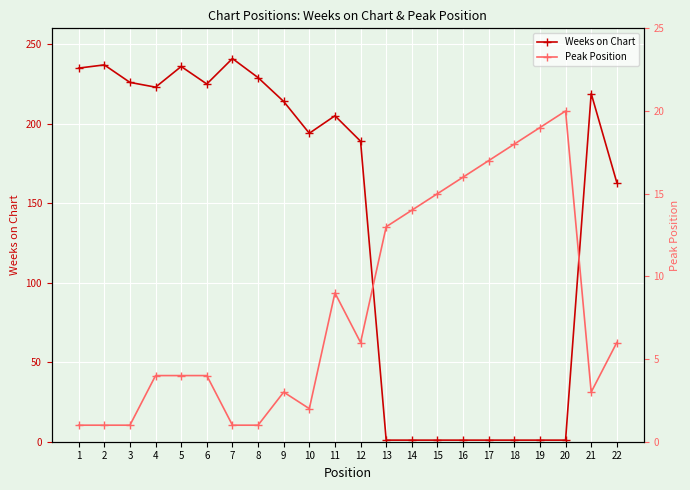

True or false: Weeks on Chart and Peak Position cross at least once.

True